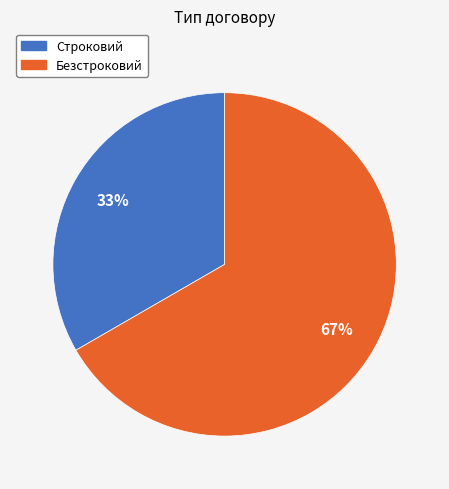

Does Безстроковий account for over 50% of the chart?

Yes